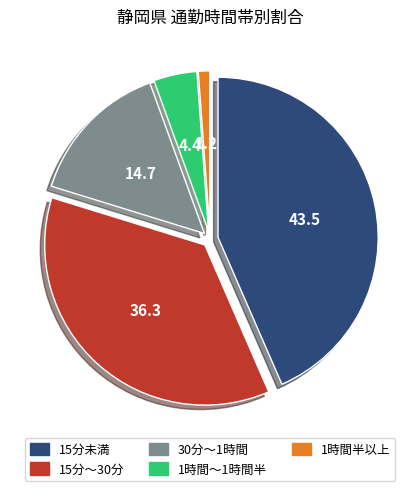

Is it true that 15分未満 is 43% of the pie?

True